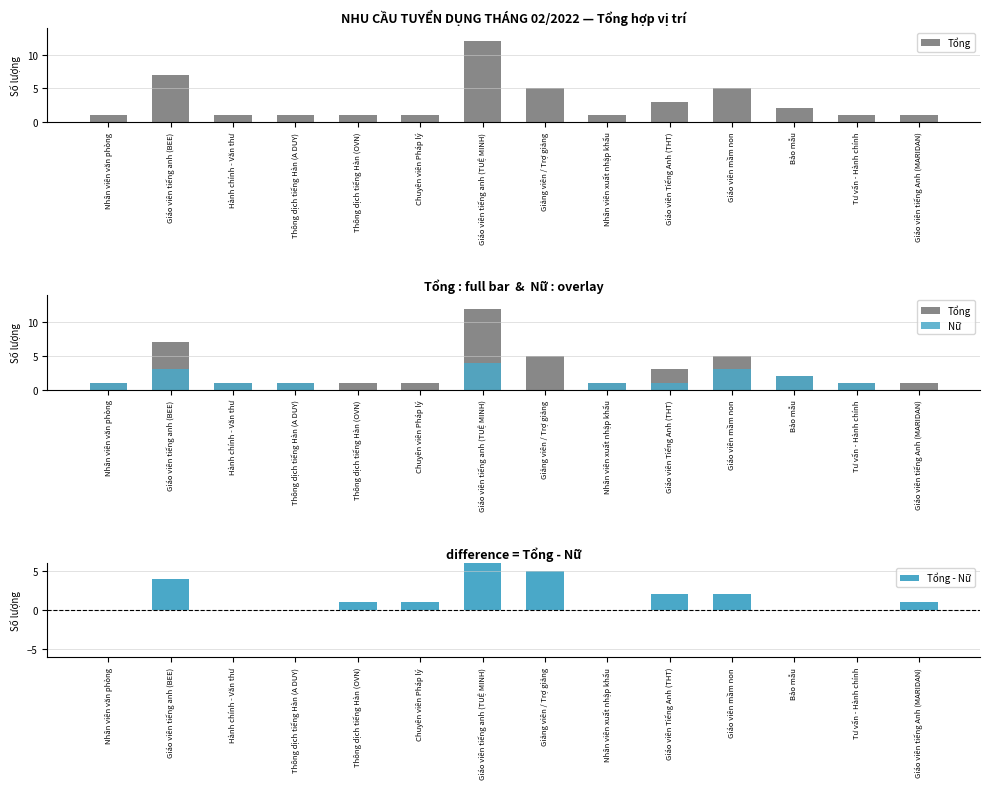

What is the total value across all series at Giáo viên mầm non?

10